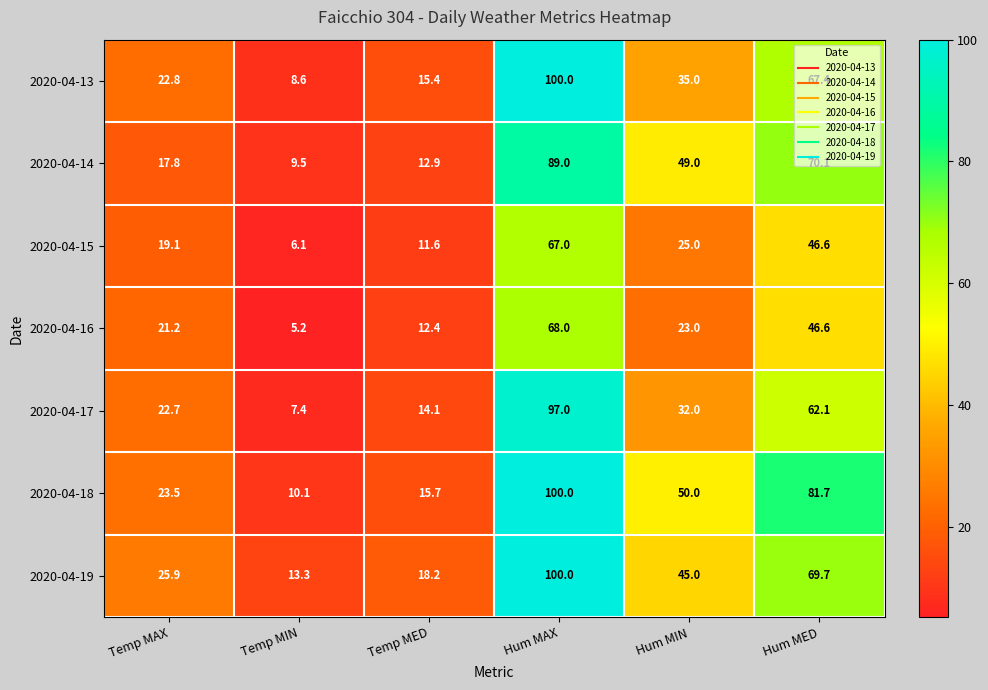

Which series has the largest total across all categories?

2020-04-18